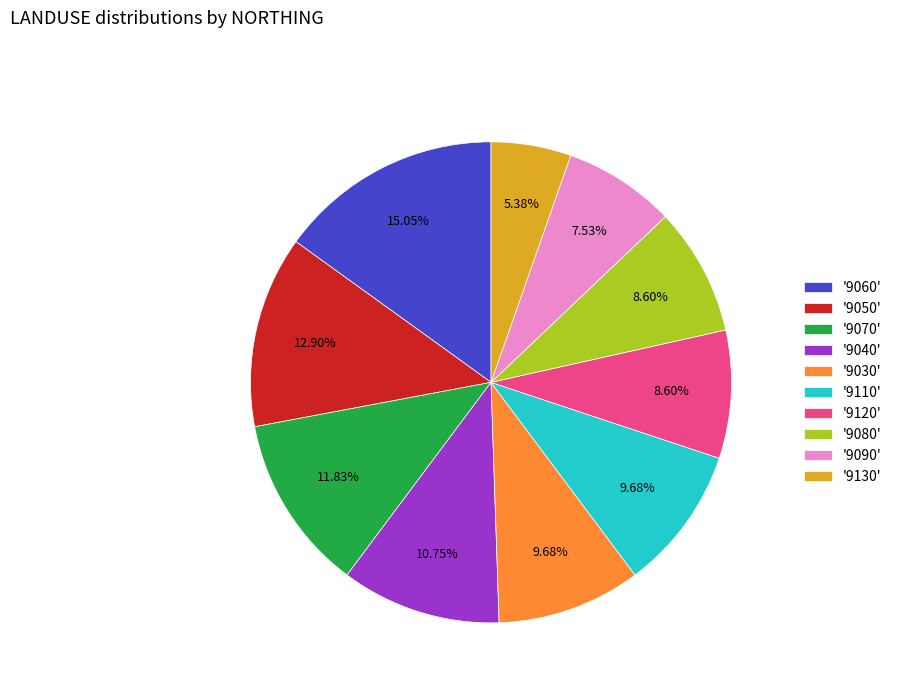

Is there a majority slice in this chart?

No